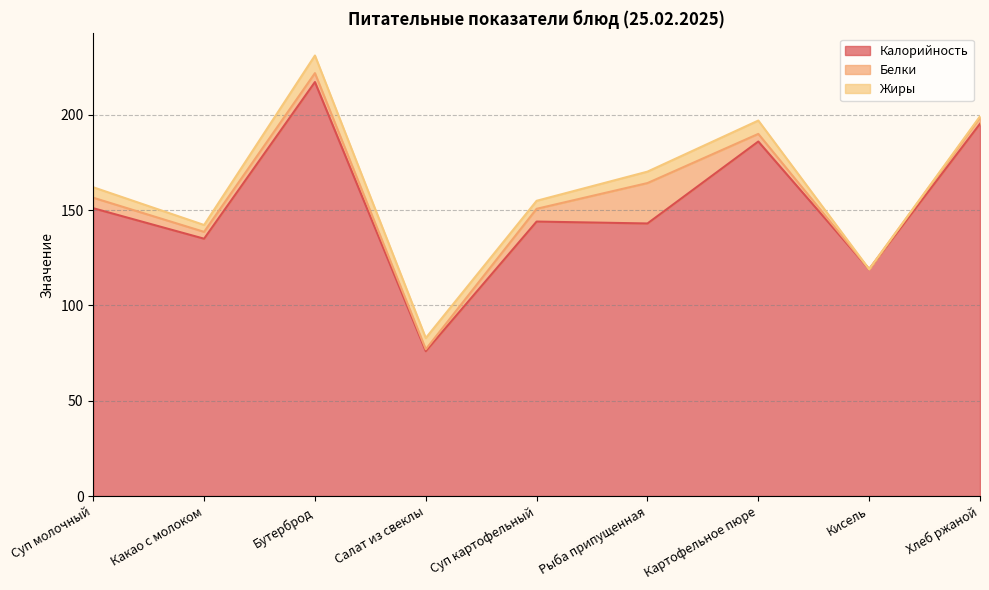

What is the difference between the Белки values at Бутерброд and Кисель?

4.7